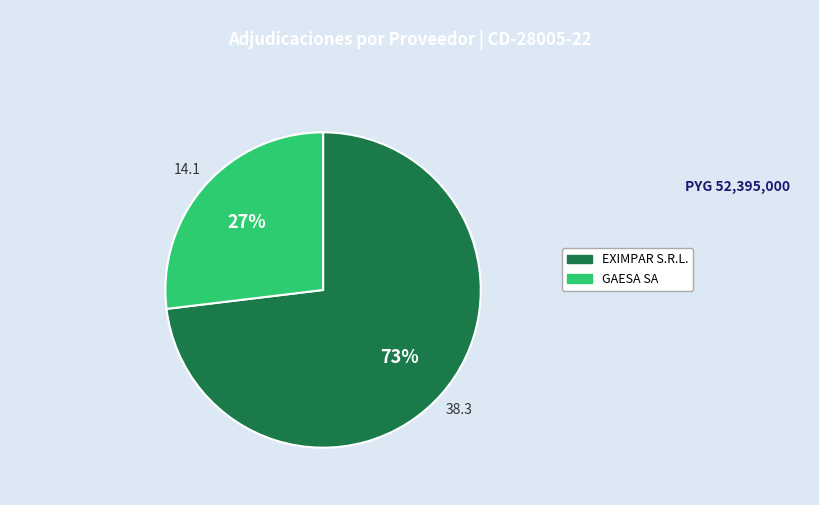

To the nearest percent, what percentage of the pie is GAESA SA?

27%